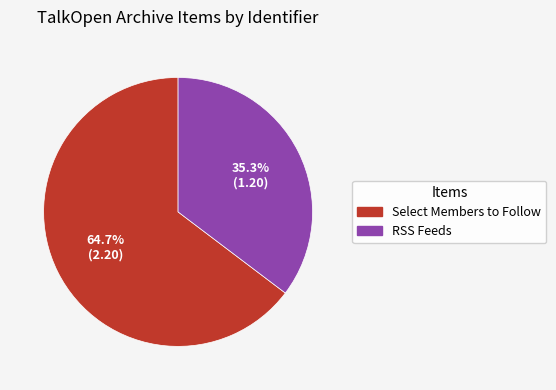

Does any single category account for the majority?

Yes